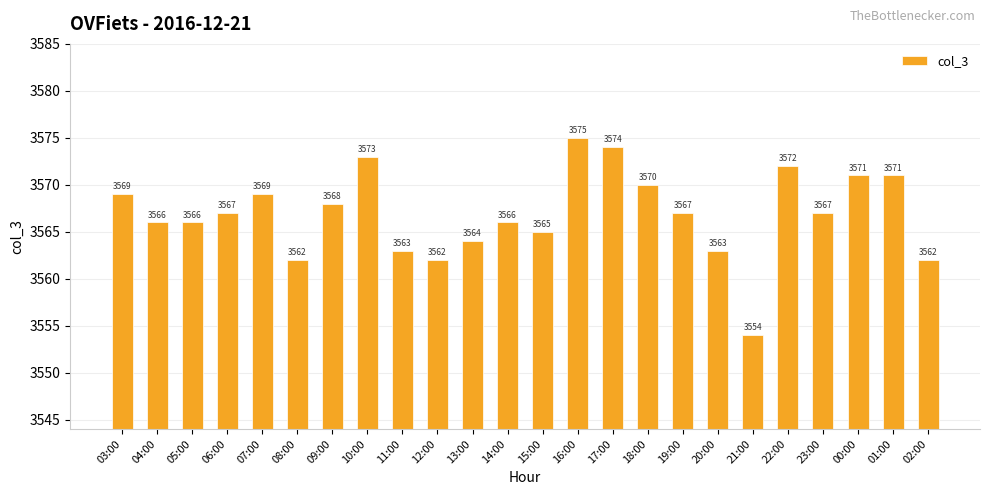

True or false: the data shows 736 at 23:00.

False